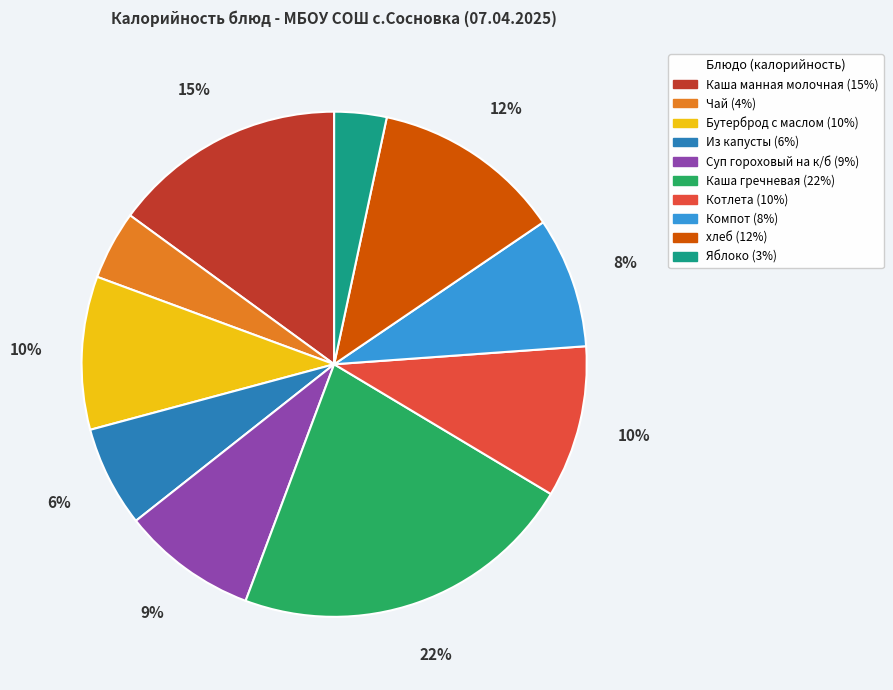

Do Чай and Бутерброд с маслом together represent more than half of the pie?

No